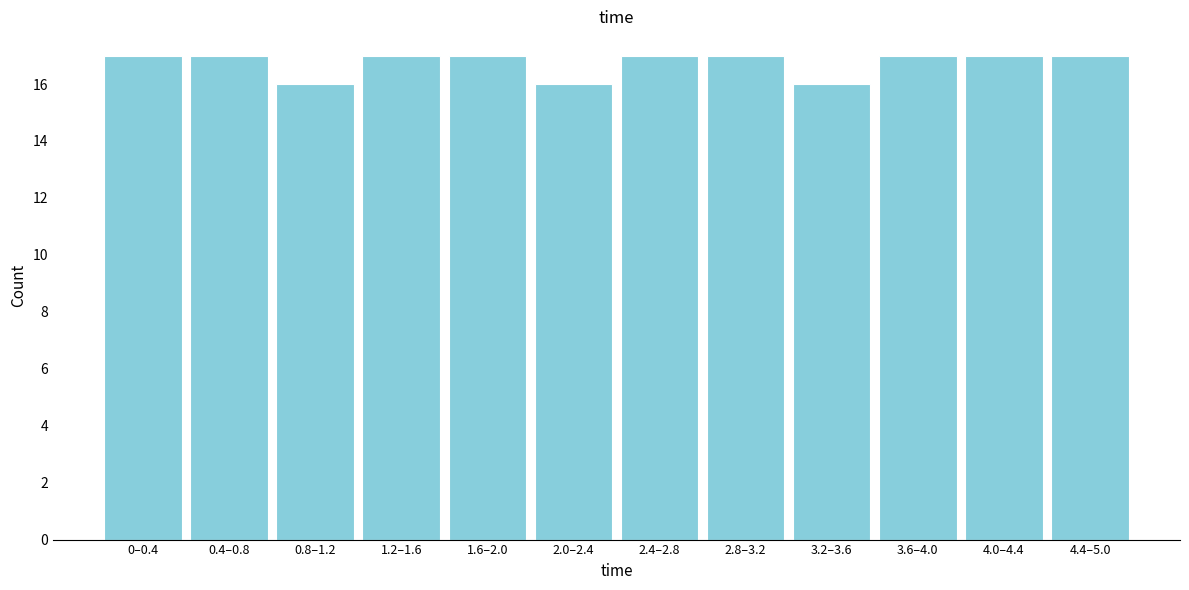

Reading left to right, list all the values displayed in this chart.

17	17	16	17	17	16	17	17	16	17	17	17